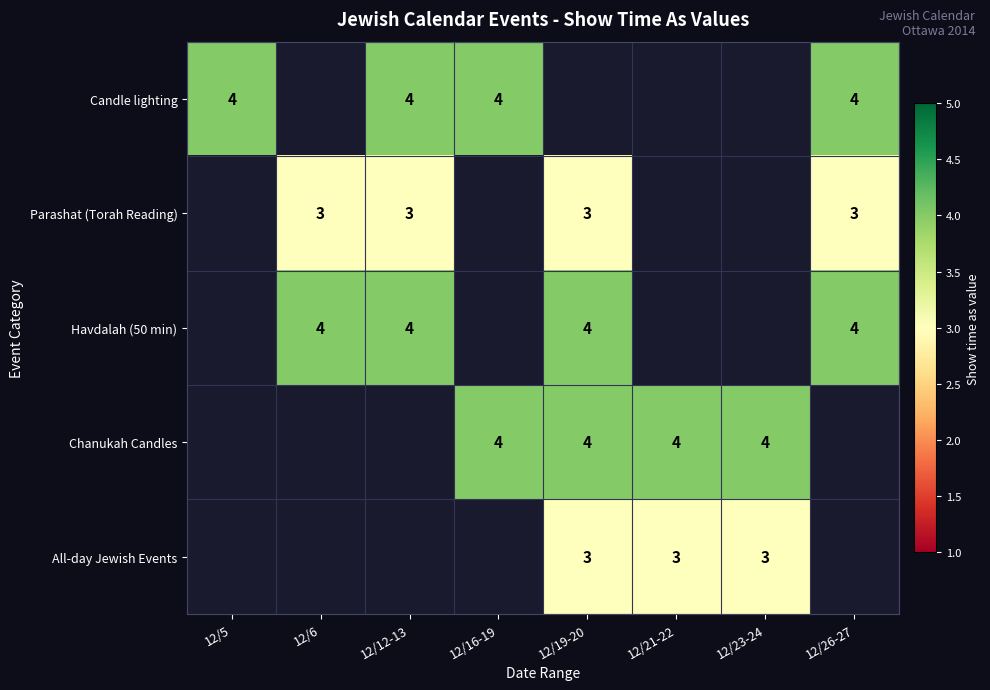

The value of Candle lighting at 12/16-19 is 1. True or false?

False